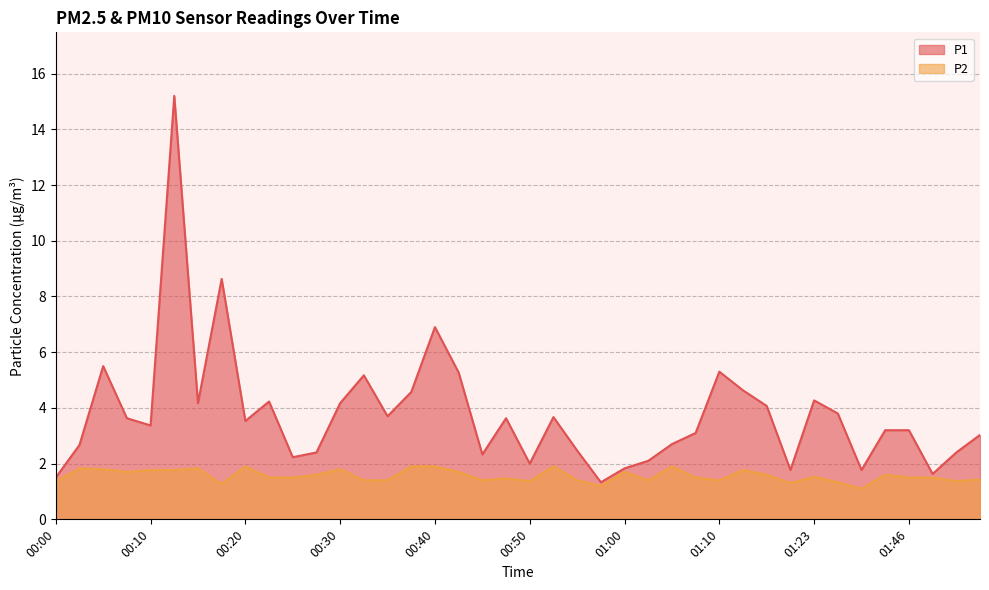

True or false: P1 and P2 cross at least once.

False